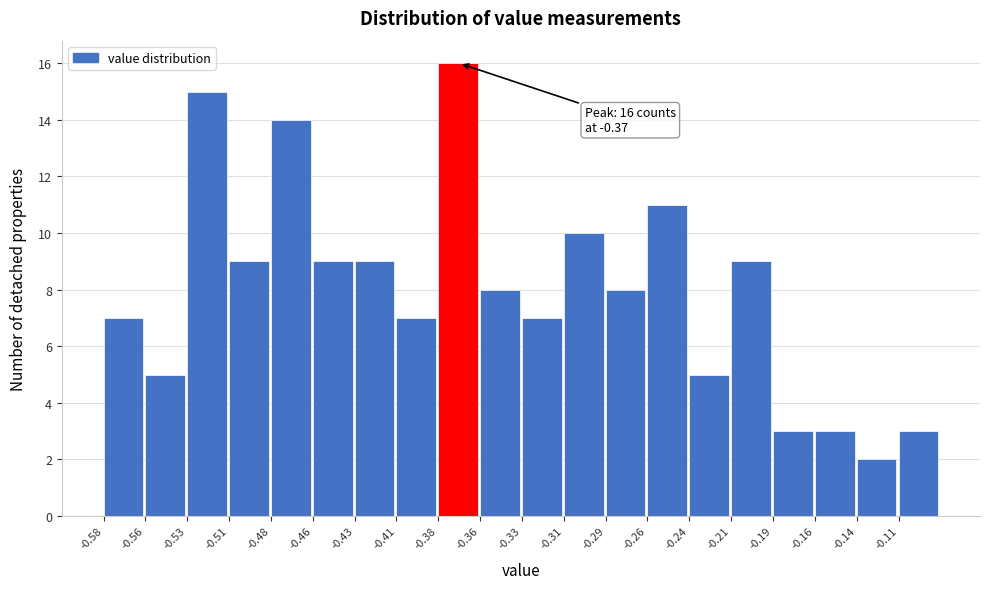

Over which range of the x-axis is the bar tallest?

-0.385 to -0.360